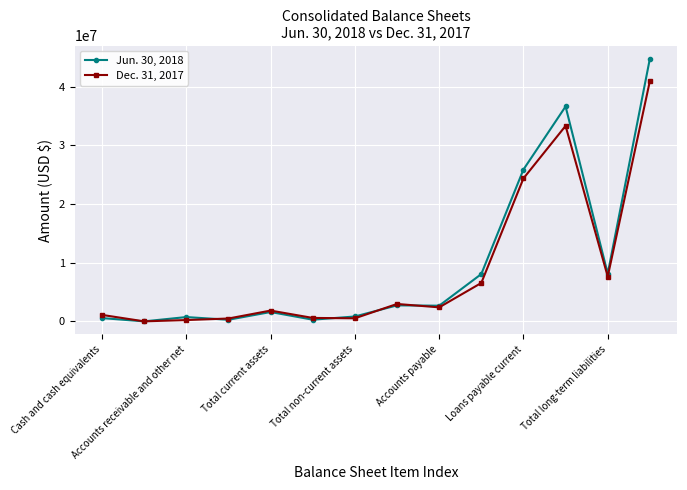

After their last crossing, which series has the higher values: Jun. 30, 2018 or Dec. 31, 2017?

Jun. 30, 2018